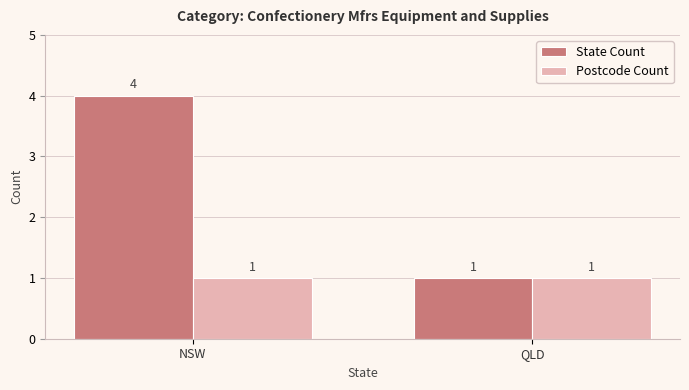

List the series in order of their overall mean, lowest first.

Postcode Count, State Count